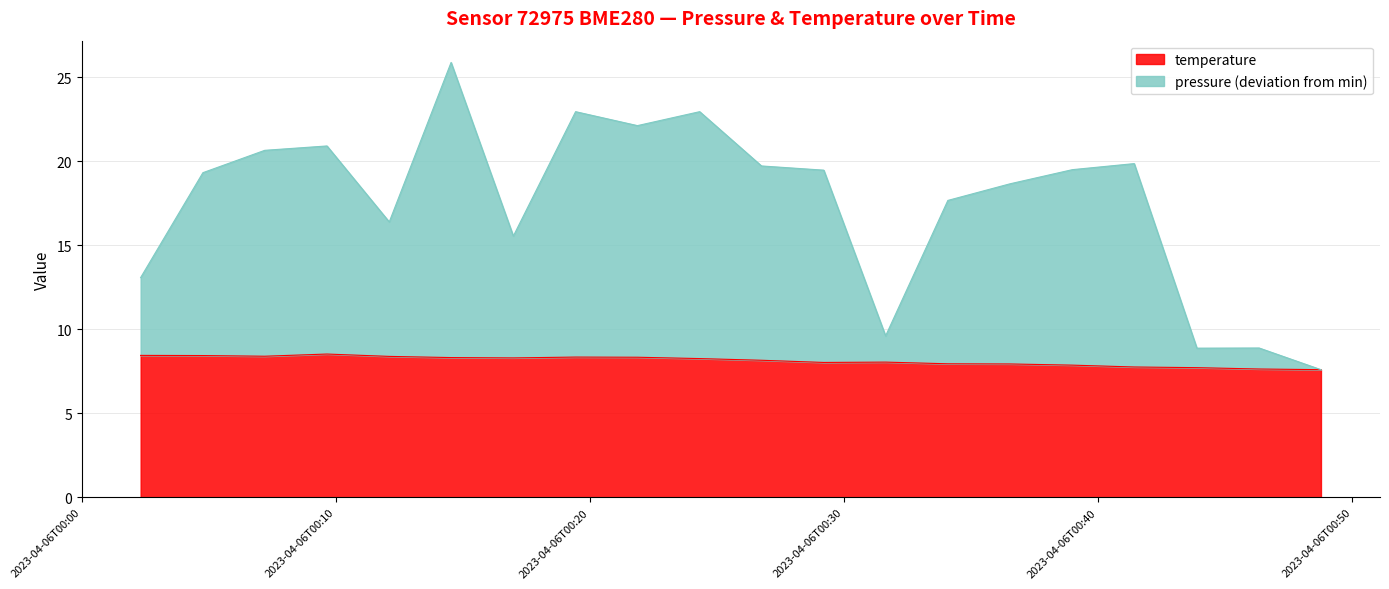

True or false: pressure and temperature intersect in this chart.

False